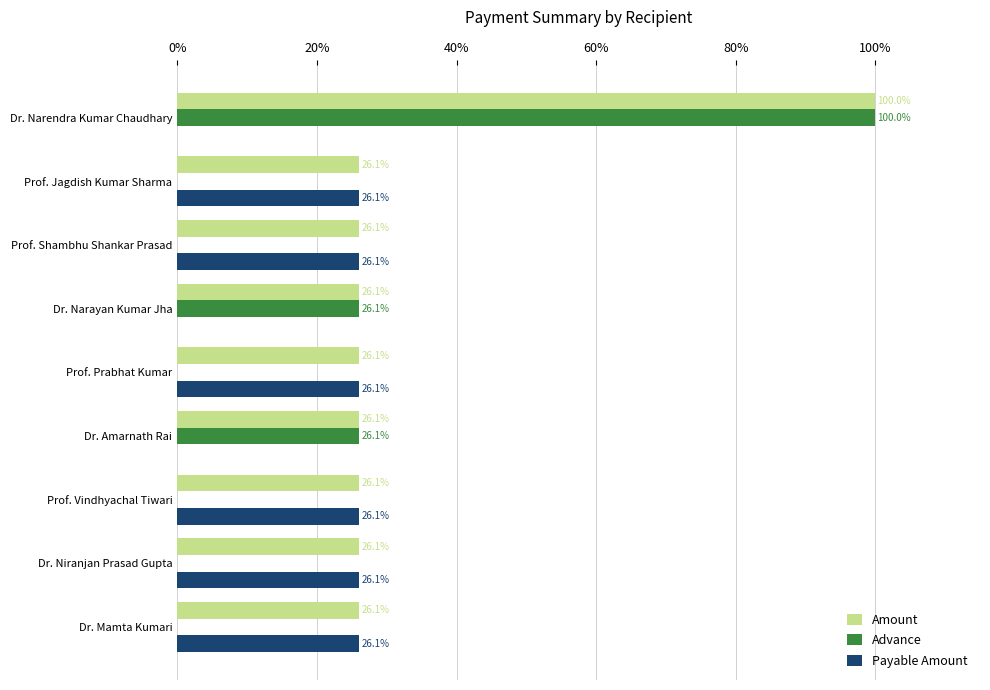

What is the sum of the Amount values at Dr. Narayan Kumar Jha and Dr. Amarnath Rai?

52.2